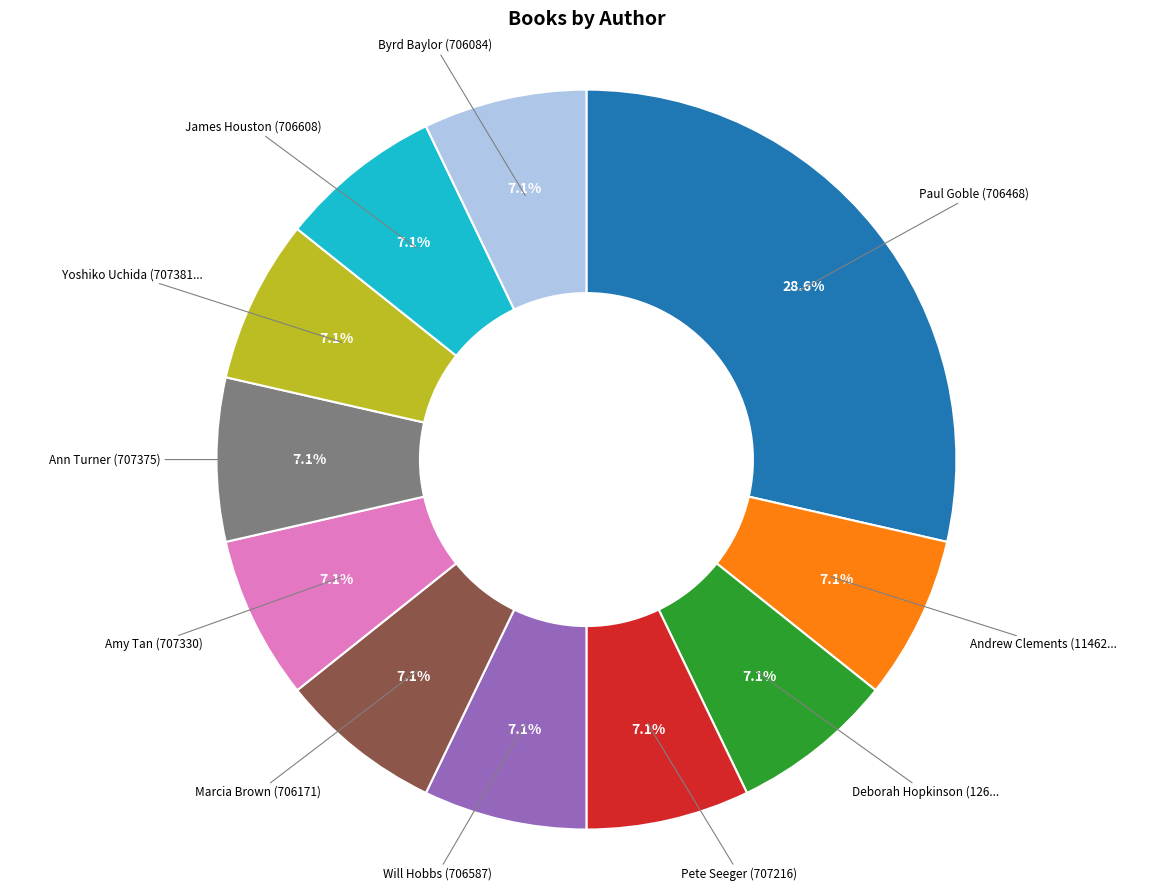

Is there a majority slice in this chart?

No